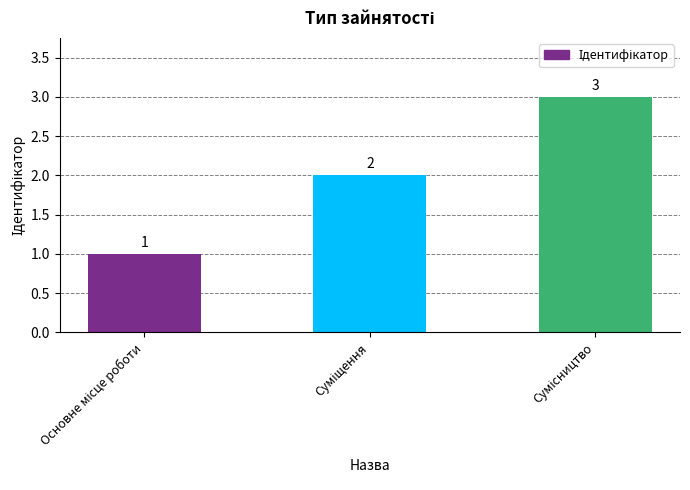

What is the value of the 3rd bar from the left?

3